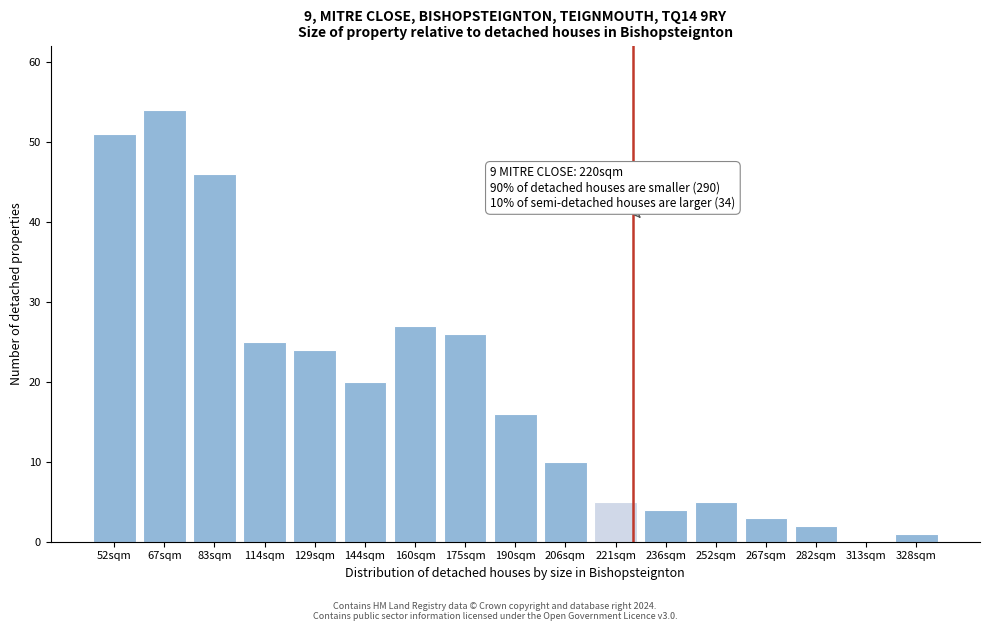

Reading left to right, transcribe all the data shown in this chart.

52sqm=51	67sqm=54	83sqm=46	114sqm=25	129sqm=24	144sqm=20	160sqm=27	175sqm=26	190sqm=16	206sqm=10	221sqm=5	236sqm=4	252sqm=5	267sqm=3	282sqm=2	313sqm=0	328sqm=1